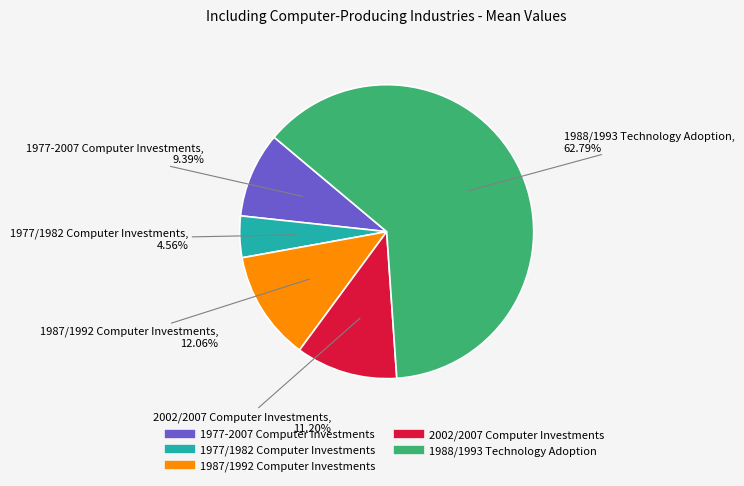

Which category accounts for the majority?

1988/1993 Technology Adoption